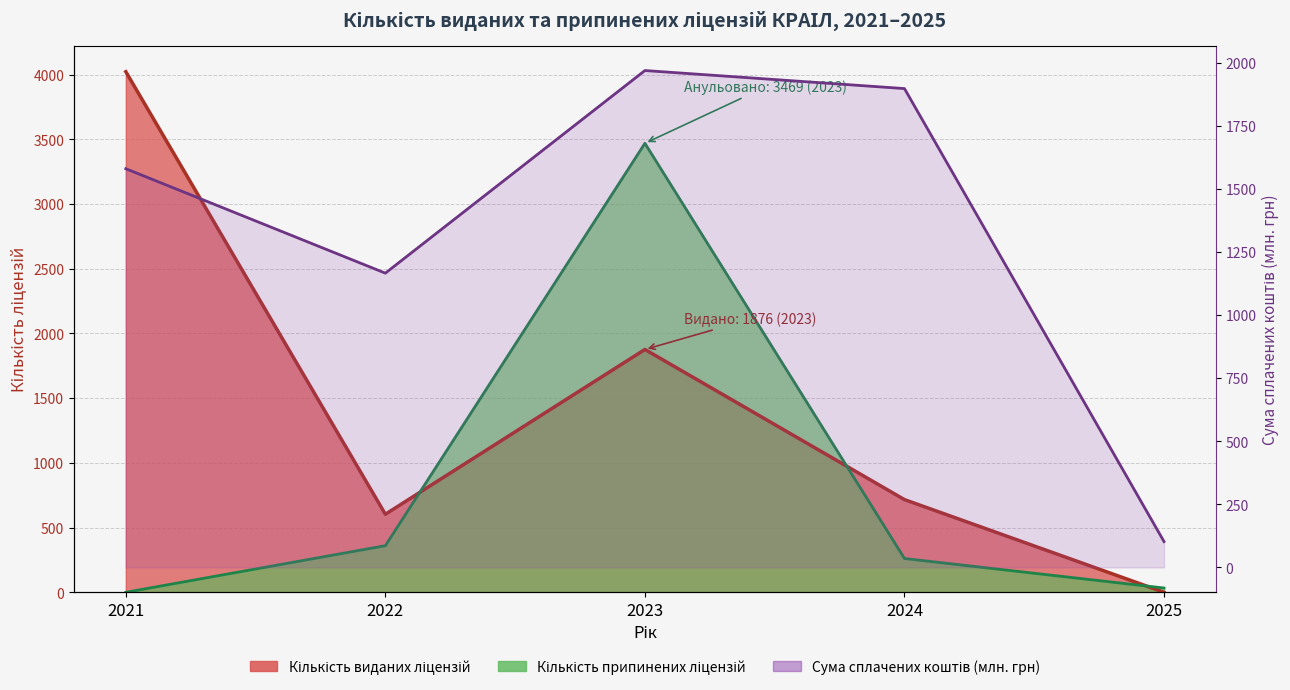

At which category does the data reach its first local valley?

2022